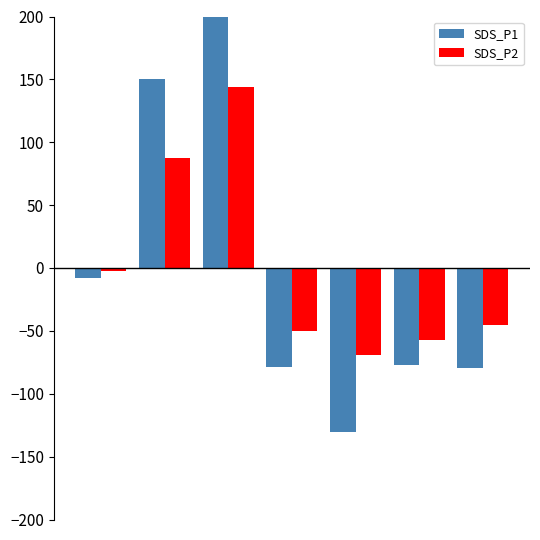

List the series in order of their peak value, lowest first.

SDS_P2, SDS_P1